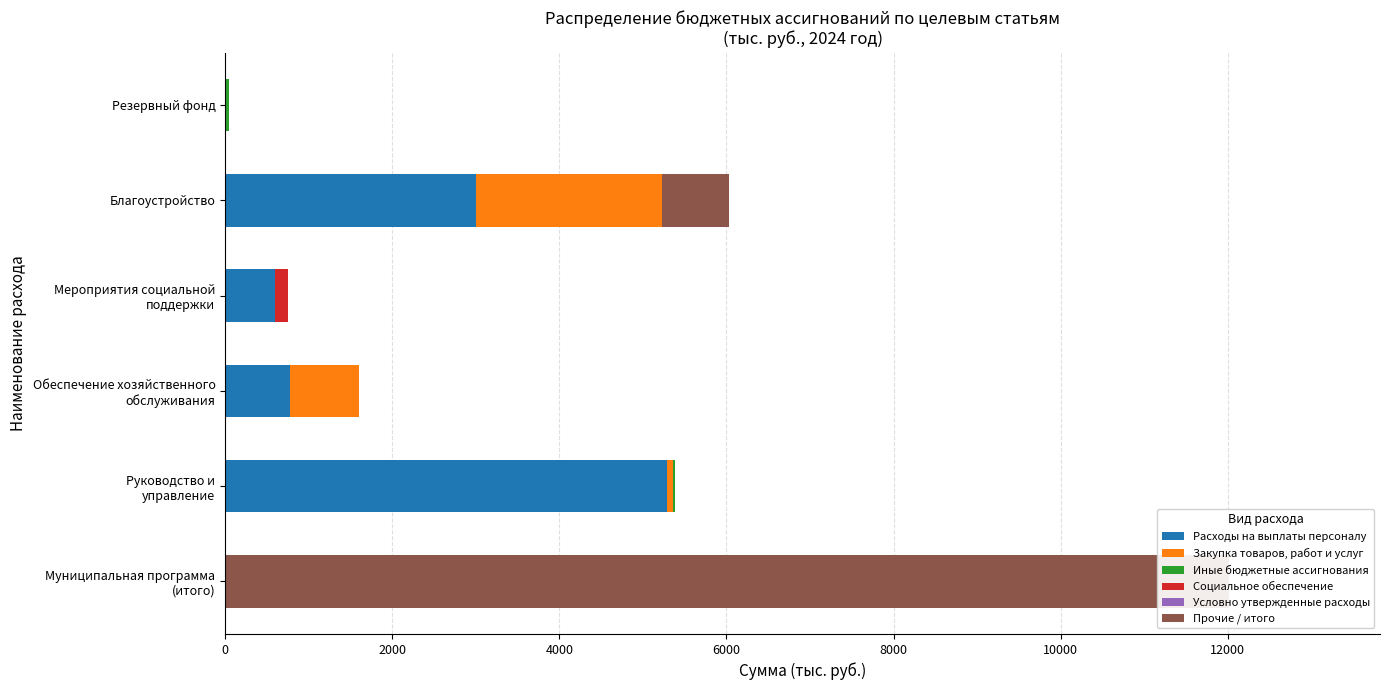

How many bars are there in each group?

6